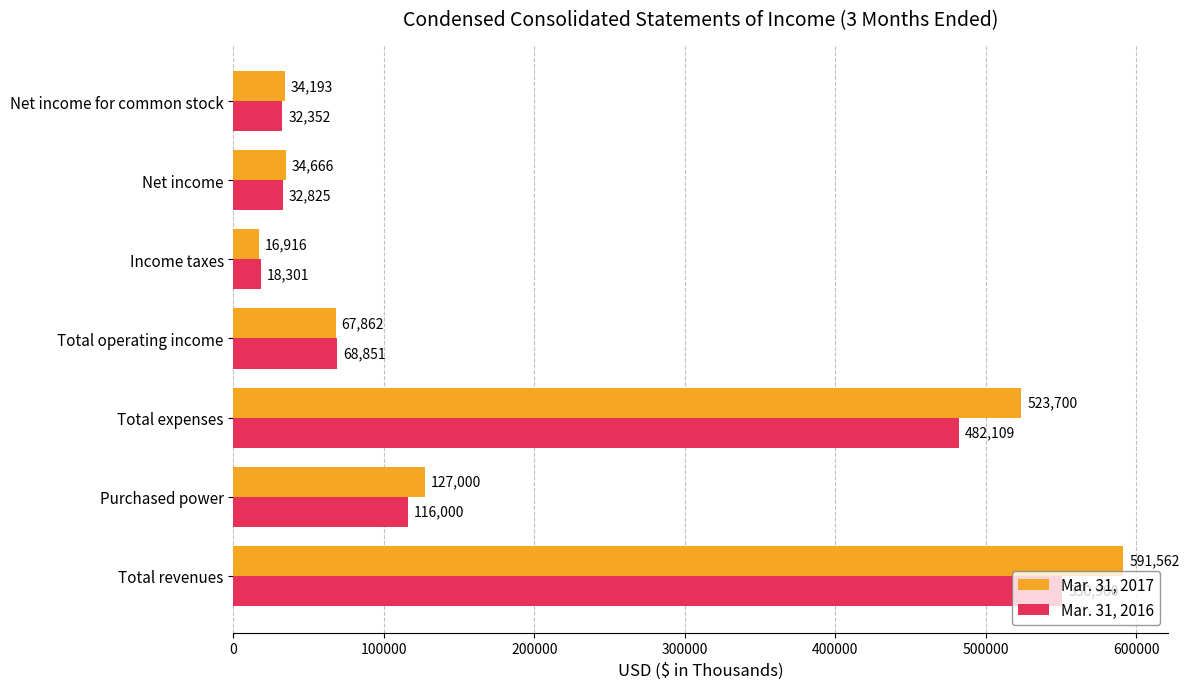

What is the smallest value displayed?

16916